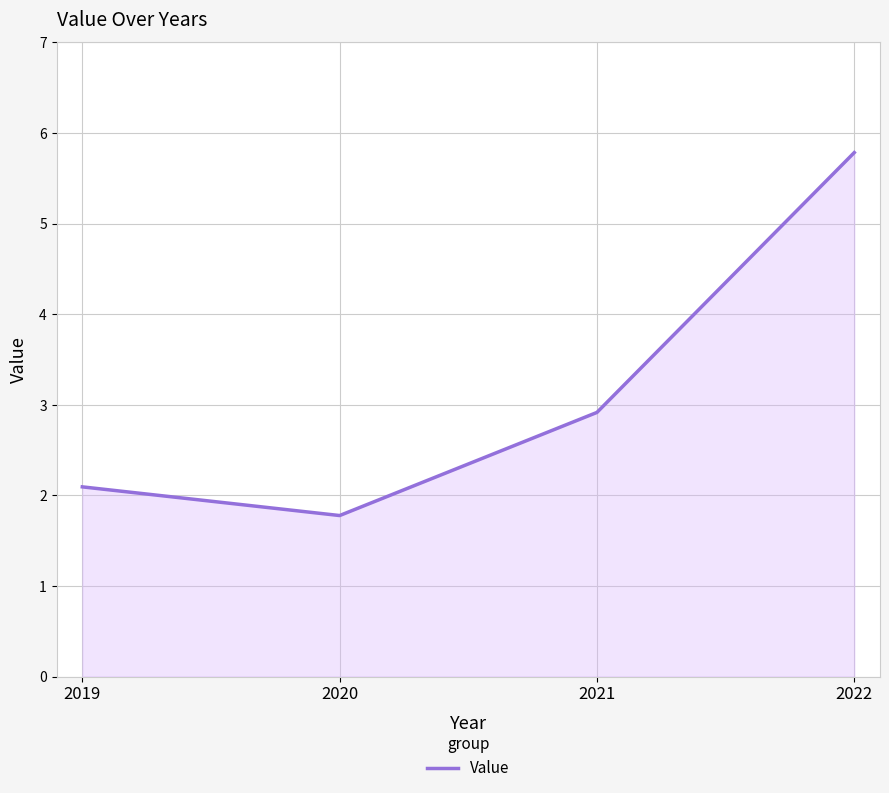

True or false: there are more than 2 points higher than both neighbors.

False